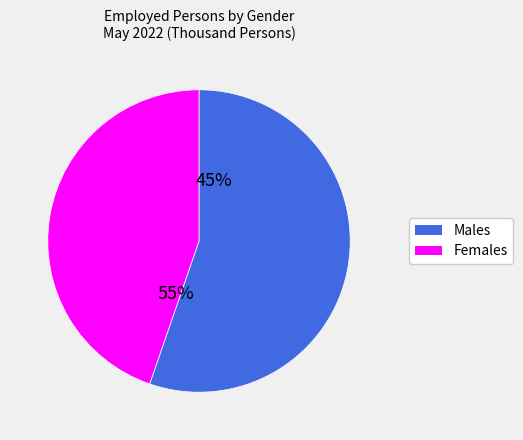

Is it true that Male is 42% of the pie?

False